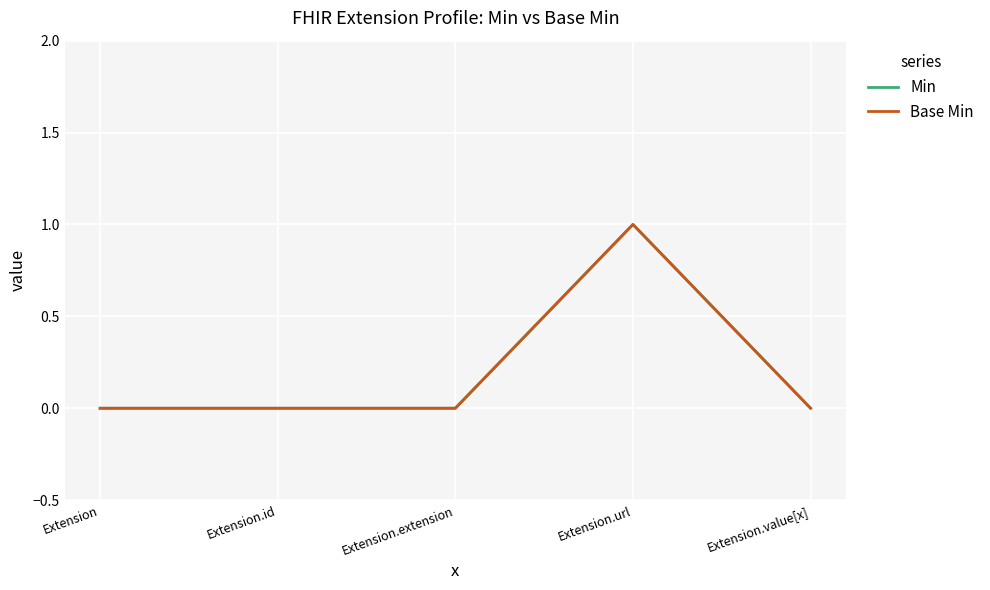

Is the value of Min at Extension.id greater than the value of Base Min at Extension.url?

No